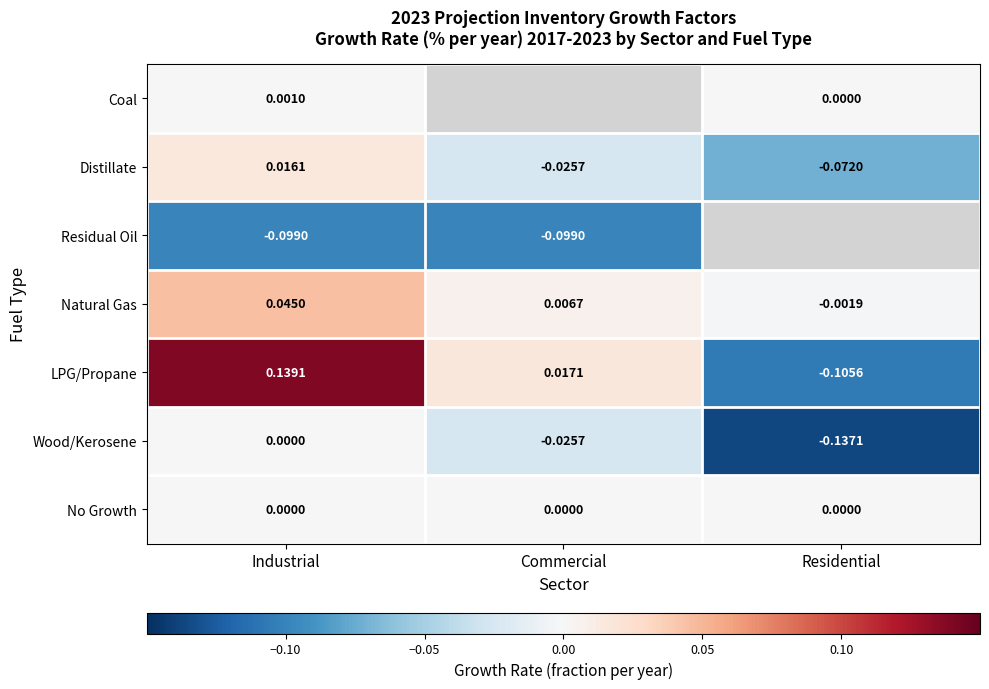

Where is Natural Gas nearest to the value 0?

Residential